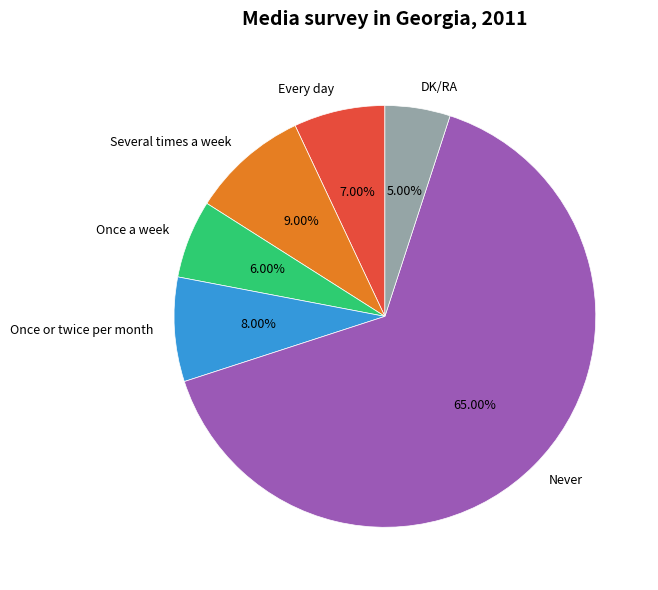

To the nearest percent, what is the difference between the largest and smallest slice percentages?

60%